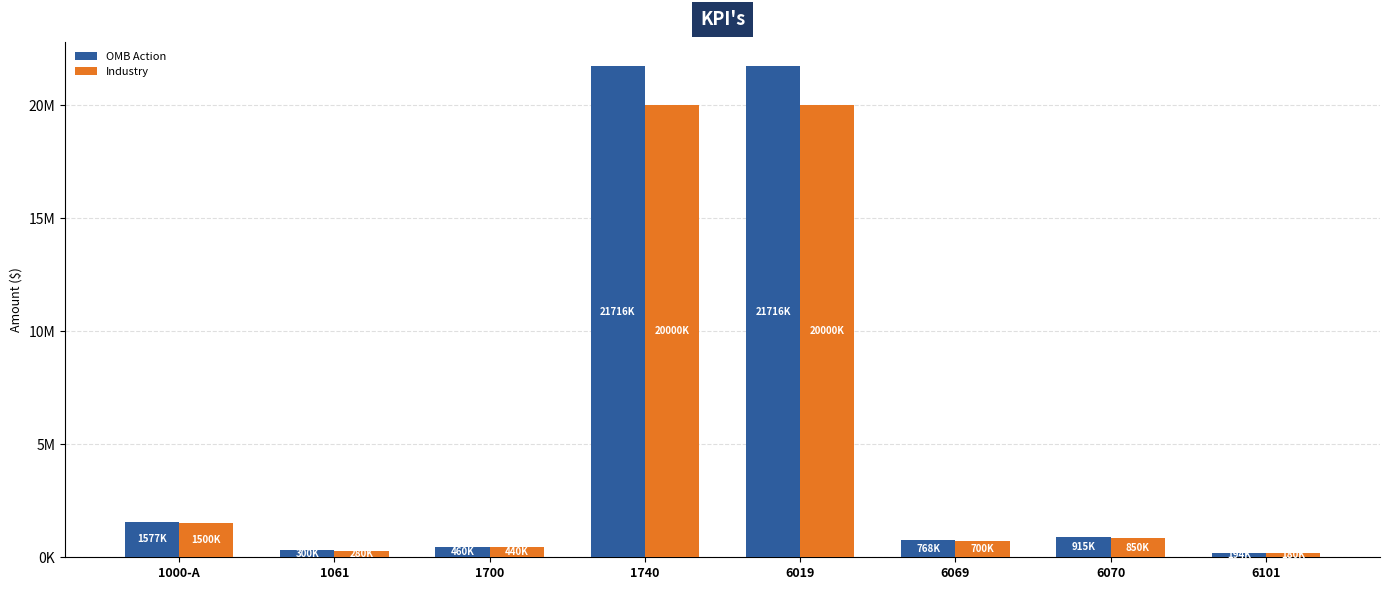

True or false: OMB Action has a value of 915372 at 6070.

True